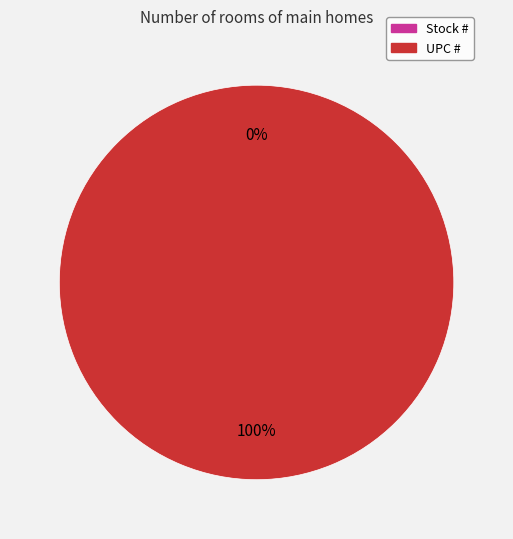

What is the largest slice in the pie chart?

UPC #